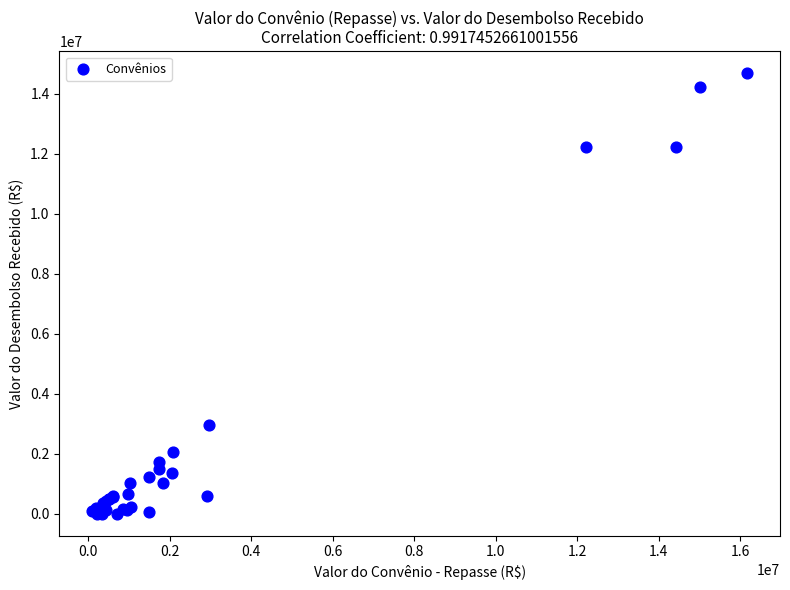

What Y value in the scatter plot is closest to 7334900?

2965600.0